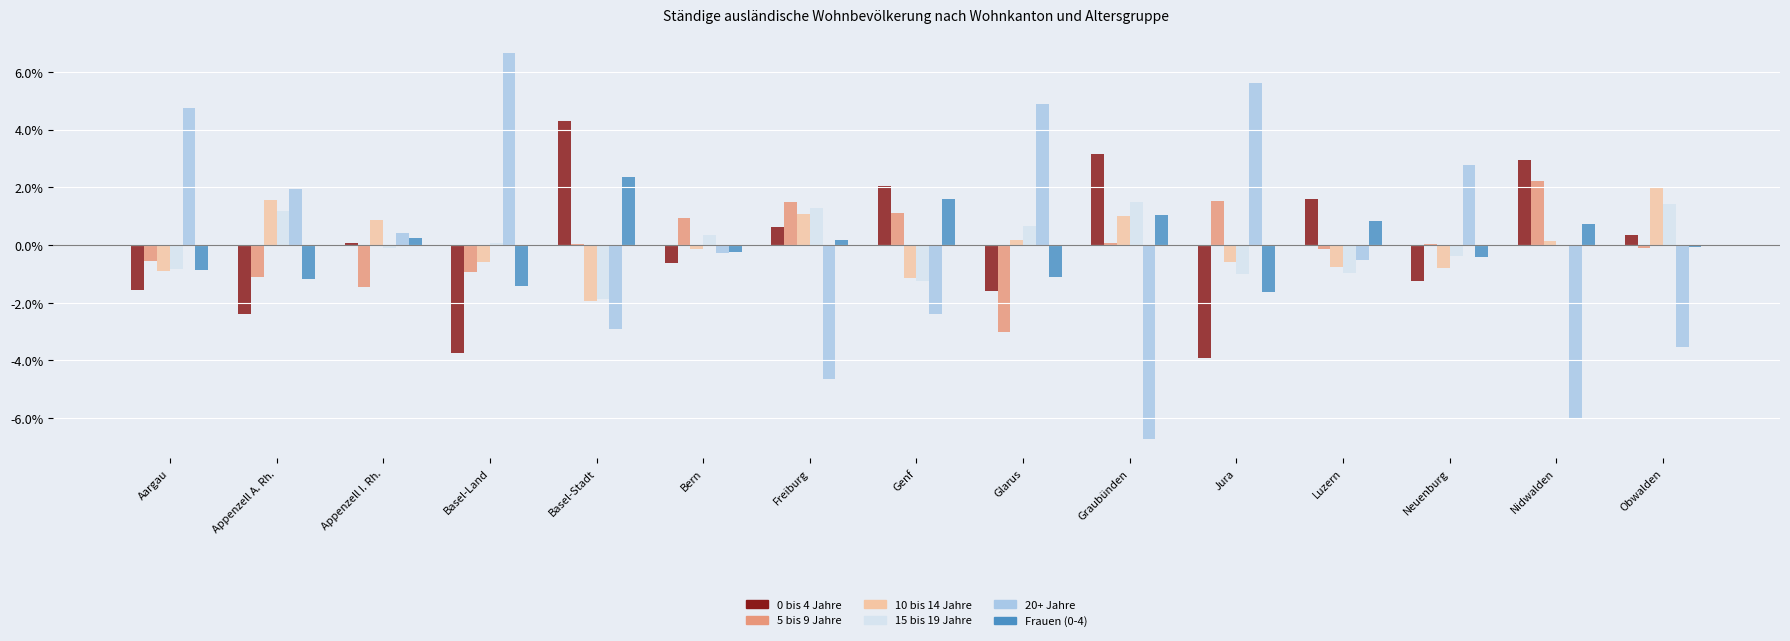

Which label corresponds to the largest value in the chart?

Basel-Land